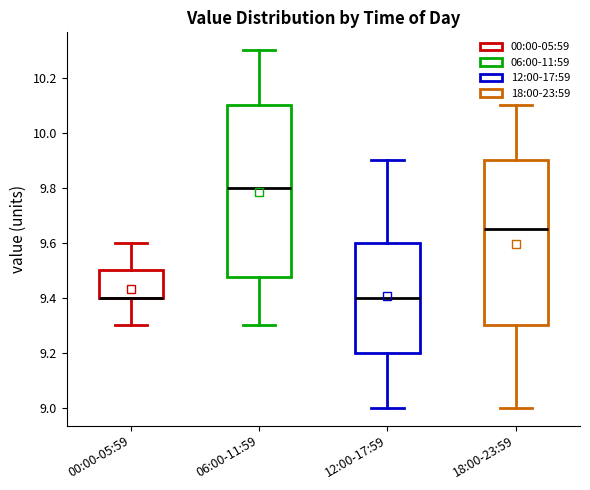

Reading left to right, transcribe this box plot: for each box, give where its median line is, the range the box spans, and where its two whiskers end, as read against the y-axis. The values are not printed on the chart, so give them approximately, as read against the axis.

00:00-05:59: median 9.40 (drawn on the box's lower edge), box 9.40 to 9.50, whiskers 9.30 to 9.60
06:00-11:59: median 9.80, box 9.48 to 10.10, whiskers 9.30 to 10.30
12:00-17:59: median 9.40, box 9.20 to 9.60, whiskers 9.00 to 9.90
18:00-23:59: median 9.66, box 9.30 to 9.90, whiskers 9.00 to 10.10